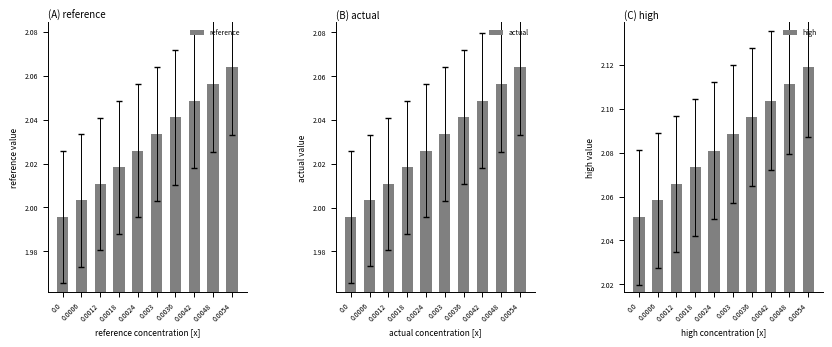

Reading right to left, what are all the values shown in this chart?

reference: 0.0054=2.1	0.0048=2.1	0.0042=2.0	0.0036=2.0	0.003=2.0	0.0024=2.0	0.0018=2.0	0.0012=2.0	0.0006=2.0	0.0=2.0
actual: 0.0054=2.1	0.0048=2.1	0.0042=2.0	0.0036=2.0	0.003=2.0	0.0024=2.0	0.0018=2.0	0.0012=2.0	0.0006=2.0	0.0=2.0
high: 0.0054=2.1	0.0048=2.1	0.0042=2.1	0.0036=2.1	0.003=2.1	0.0024=2.1	0.0018=2.1	0.0012=2.1	0.0006=2.1	0.0=2.1